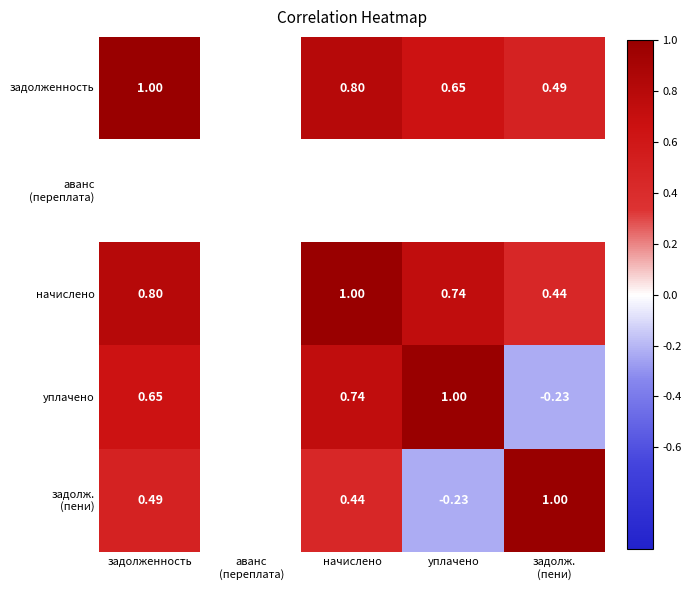

How many positive values does the задолж. (пени) series have?

3